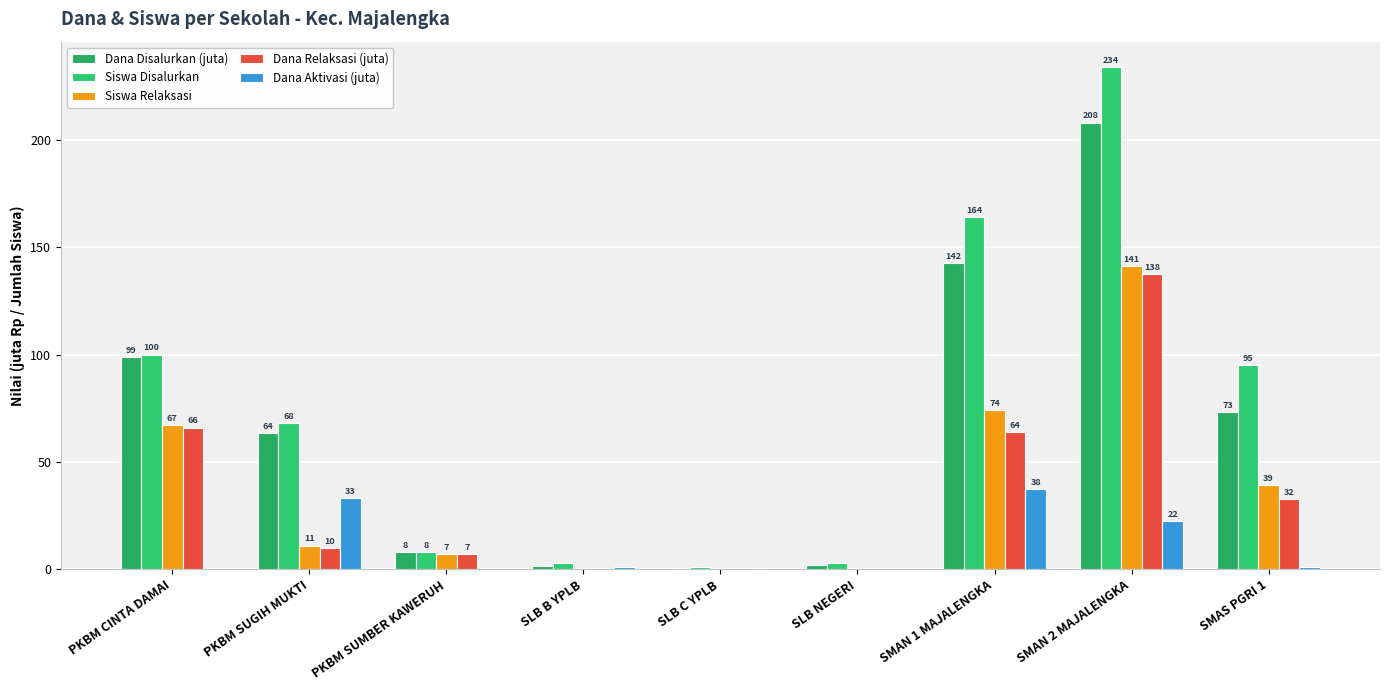

What are all the series names shown in the legend?

Dana Disalurkan (juta), Siswa Disalurkan, Siswa Relaksasi, Dana Relaksasi (juta), Dana Aktivasi (juta)